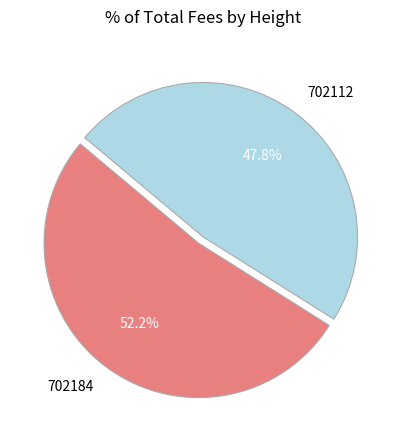

The 702112 slice represents 48% of the pie. True or false?

True